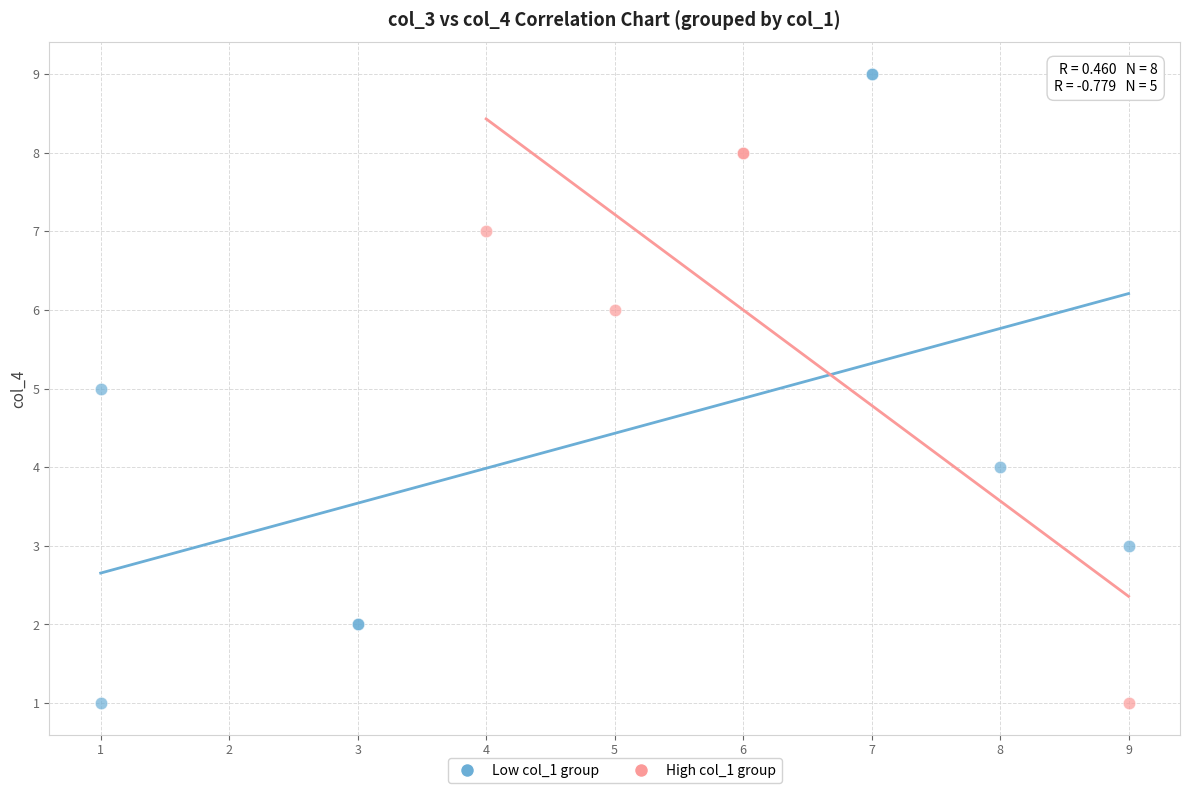

Which series reaches the maximum Y coordinate?

Low col_1 group